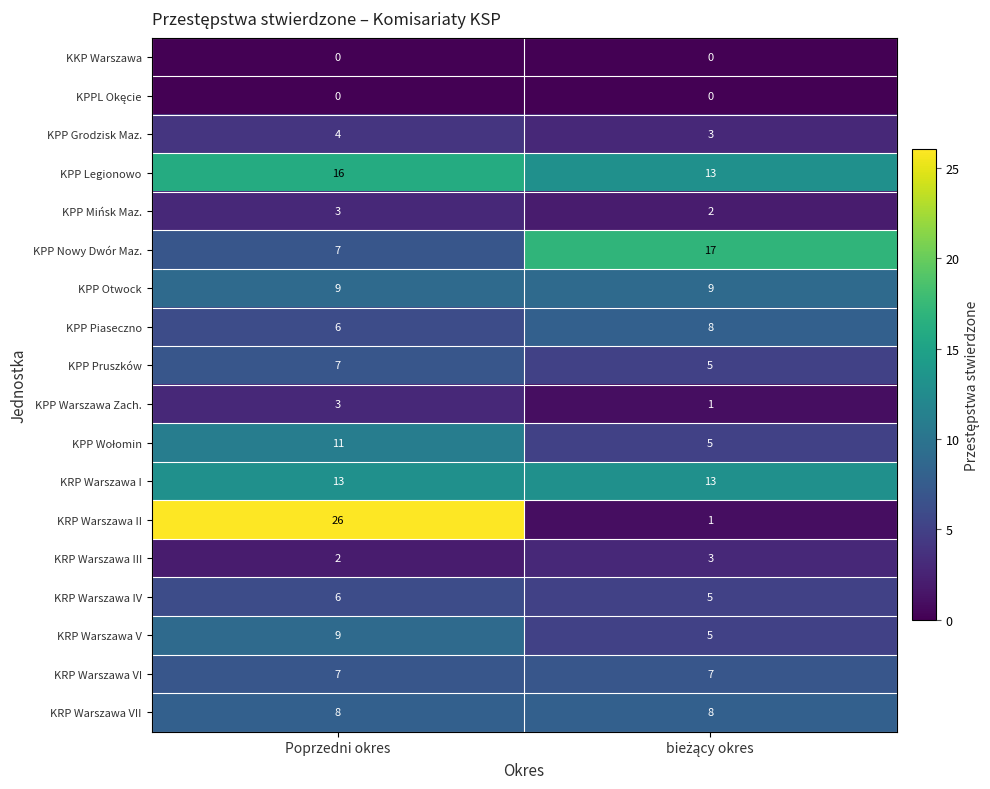

Where is KPP Piaseczno nearest to the value 7?

Poprzedni okres